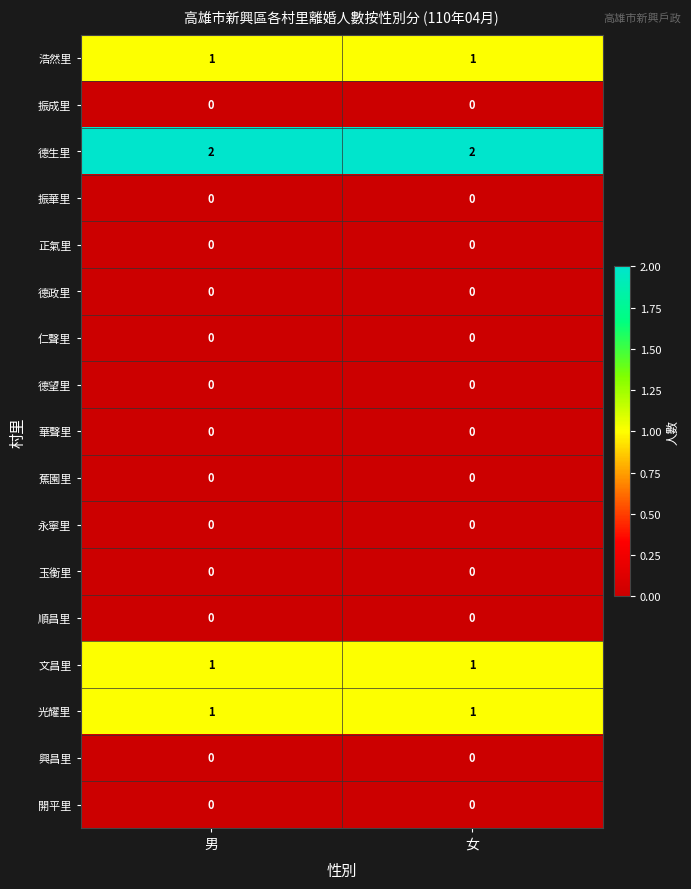

Is the value of 正氣里 at 女 greater than the value of 德生里 at 女?

No